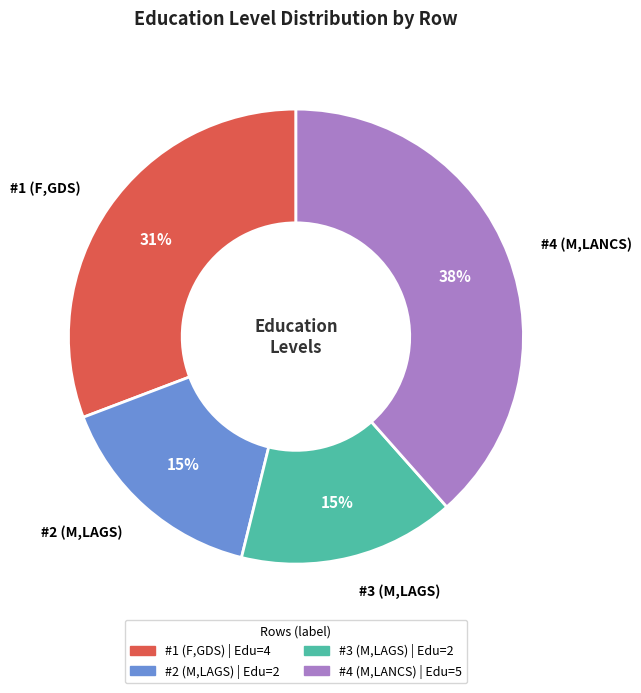

What is the largest slice in the pie chart?

#4 (M,LANCS)